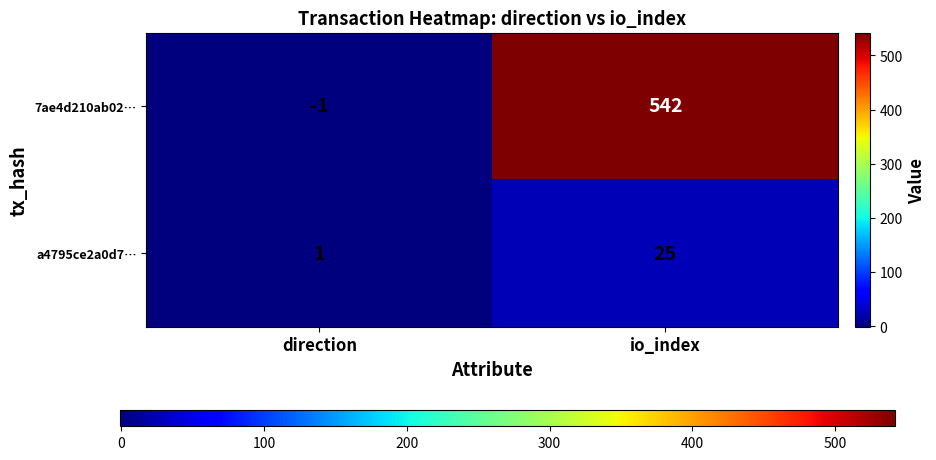

What is the total value across all series at io_index?

567